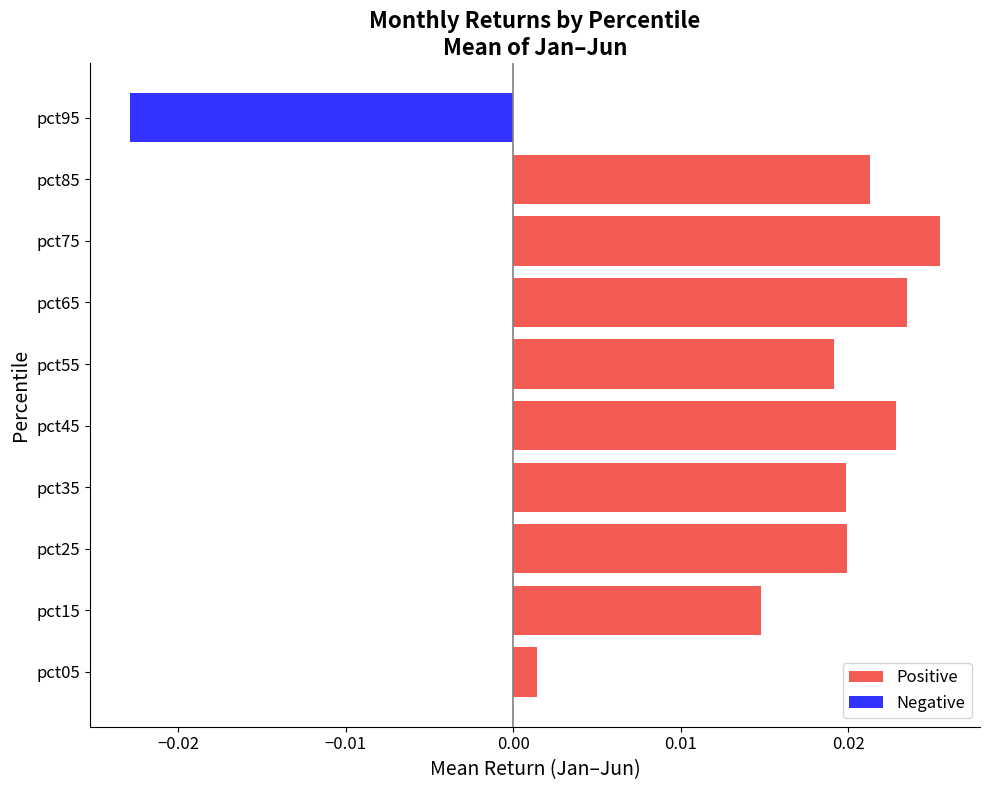

How many positive values are there?

9